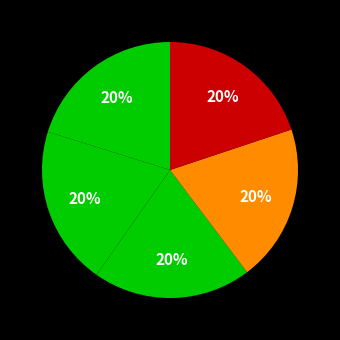

How many slices are in this pie chart?

5